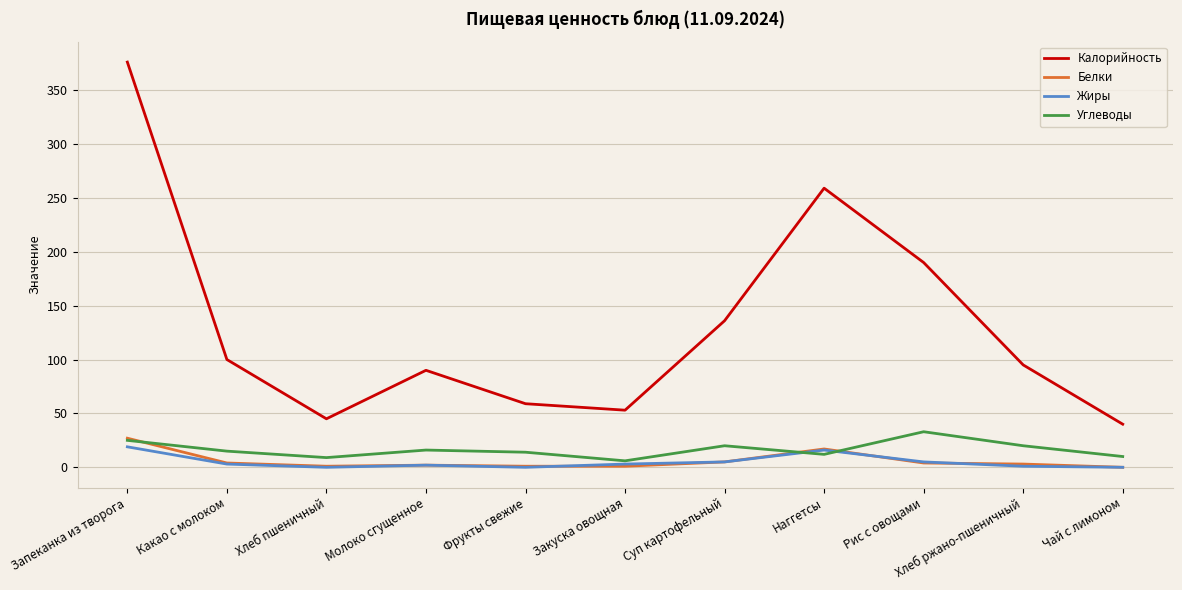

What are all the series names shown in the legend?

Калорийность, Белки, Жиры, Углеводы